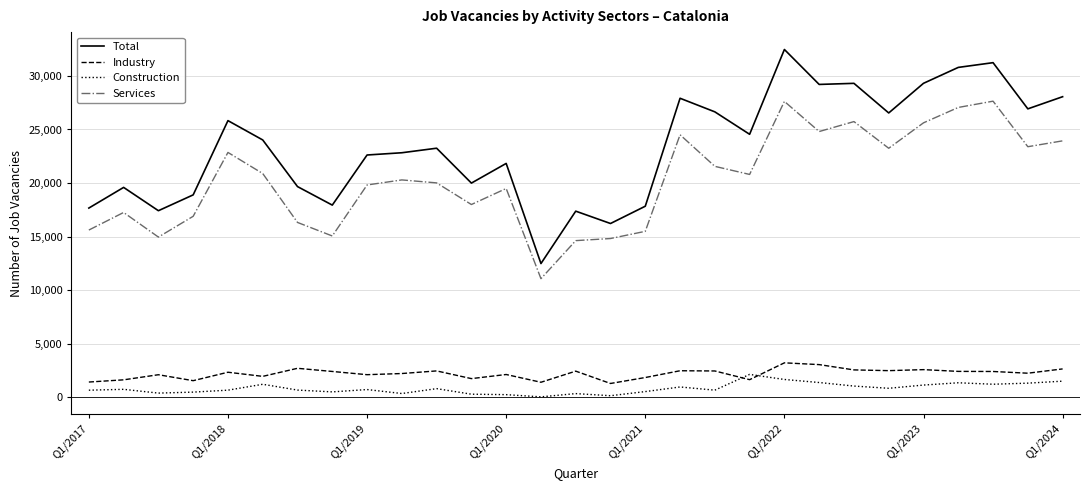

How many series are shown in this chart?

4